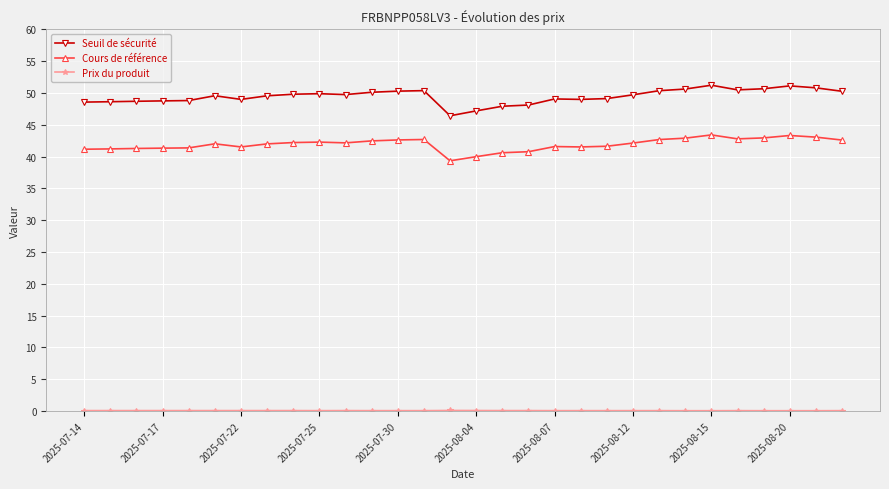

True or false: Cours de référence has more than 1 interior local peaks.

True